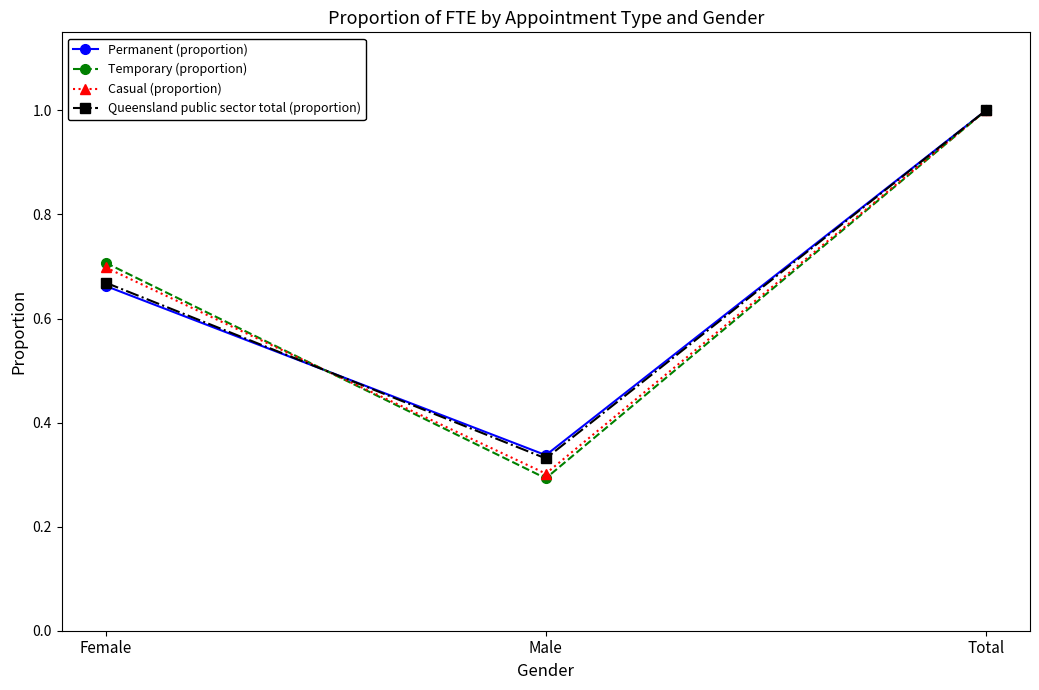

Is it true that Temporary (proportion) equals 0.5 at Male?

False